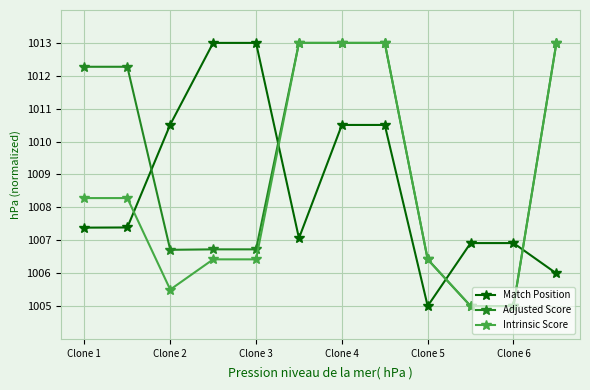

What is the value of the Adjusted Score point at the 5th from the left?

1006.7